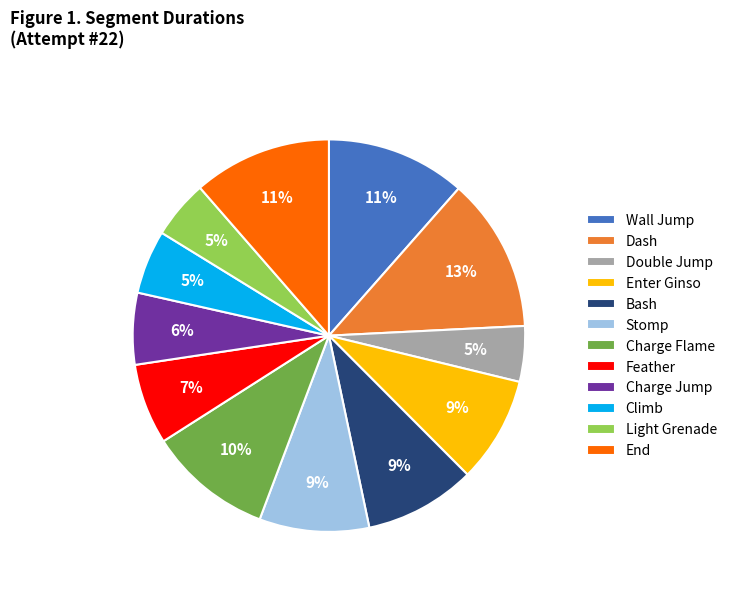

Which has a higher value, Light Grenade or Feather?

Feather